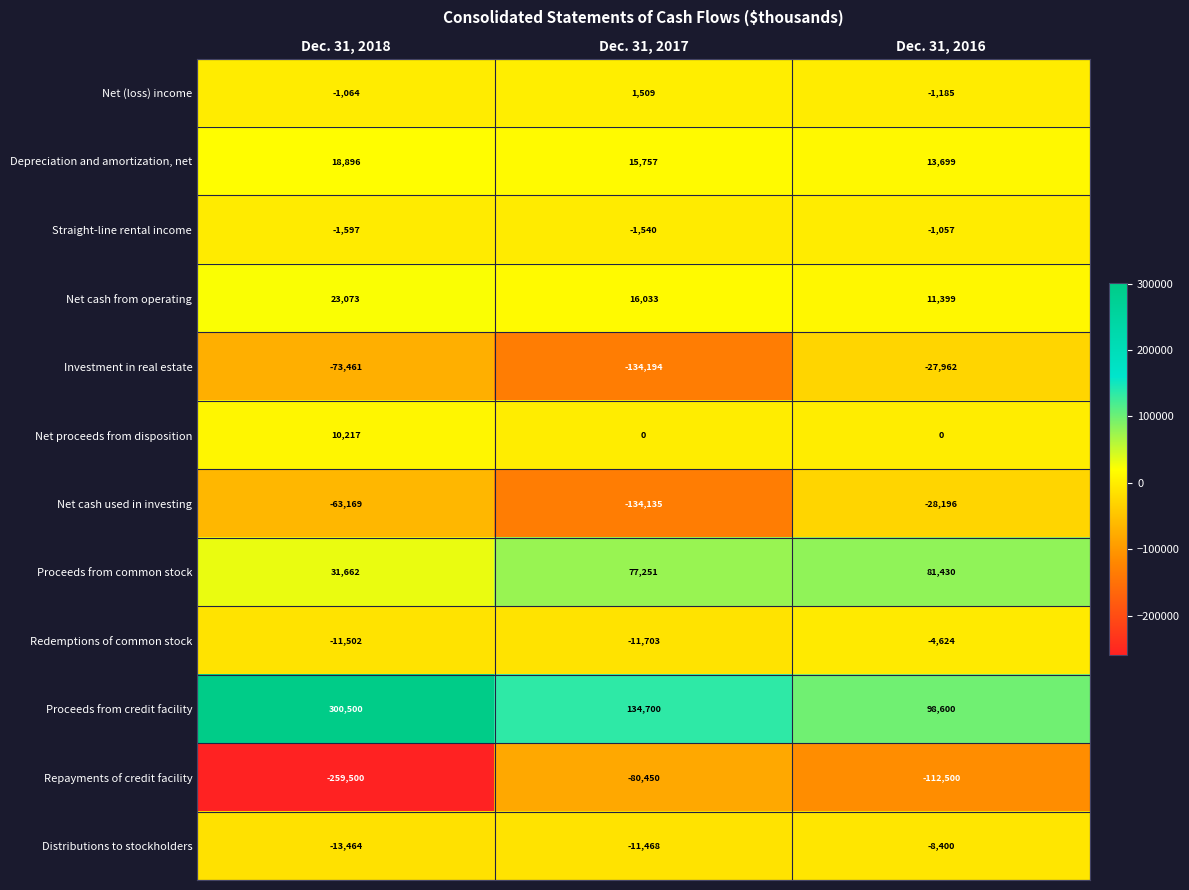

Rank the series at Dec. 31, 2016 from highest to lowest value.

Proceeds from credit facility, Proceeds from common stock, Depreciation and amortization, net, Net cash from operating, Net proceeds from disposition, Straight-line rental income, Net (loss) income, Redemptions of common stock, Distributions to stockholders, Investment in real estate, Net cash used in investing, Repayments of credit facility